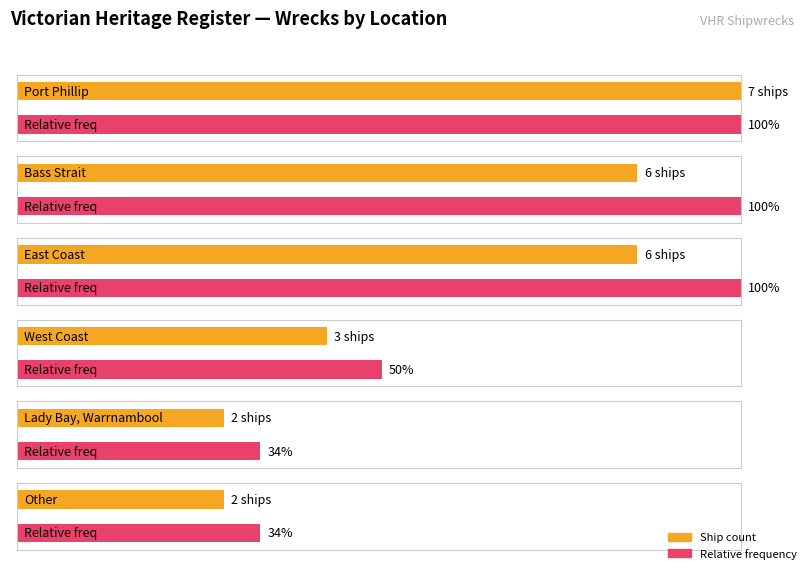

What is the sum of all values?

26